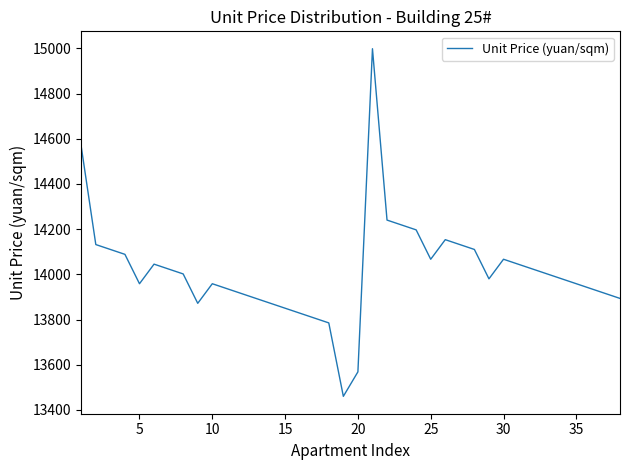

What is the smallest value displayed?

13459.8